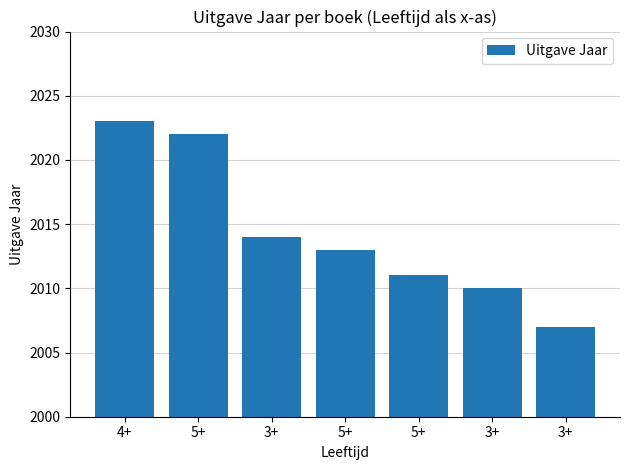

Reading left to right, transcribe all the data shown in this chart.

4+=2023	5+=2022	3+=2014	5+=2013	5+=2011	3+=2010	3+=2007